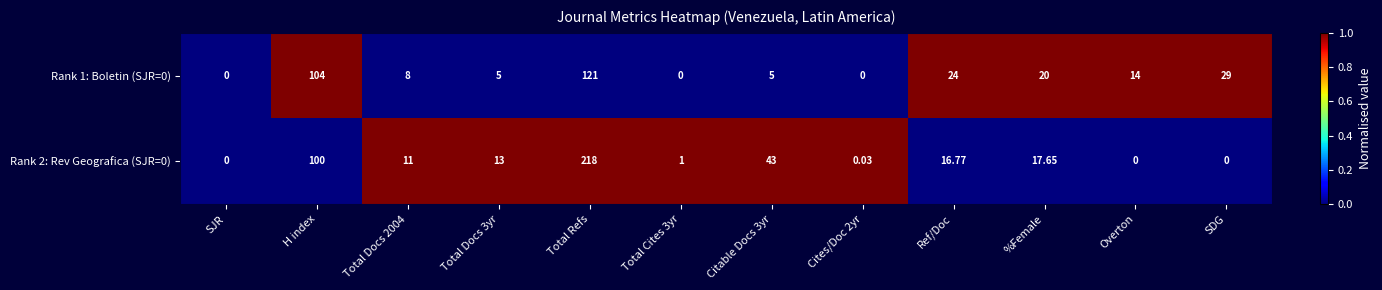

Where is Rank 1: Boletin (SJR=0) nearest to the value 60?

SDG